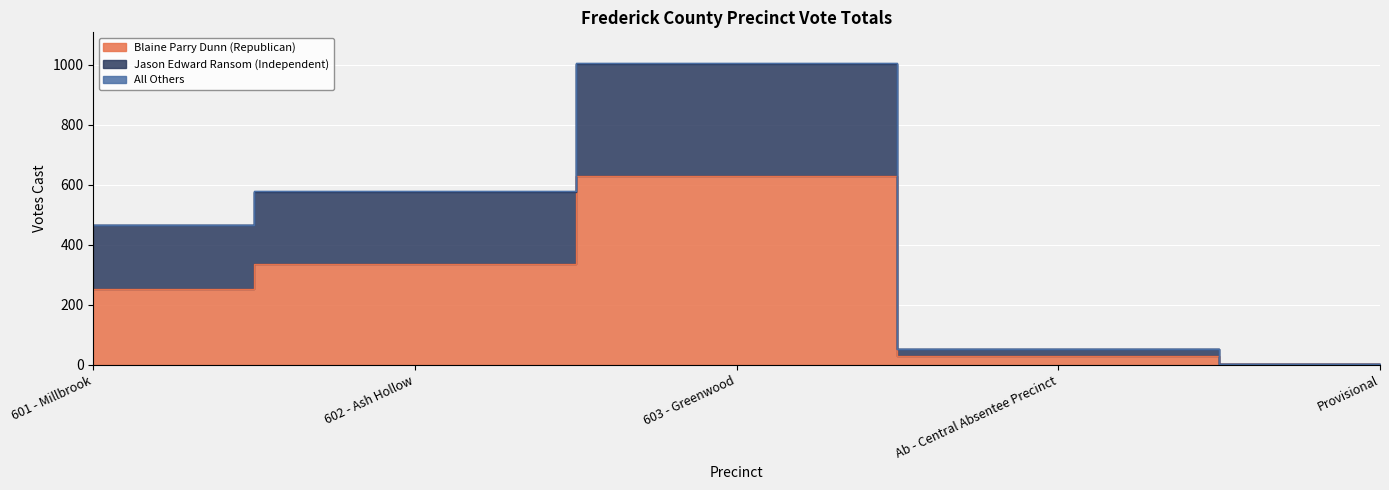

How many data points does each series have?

5